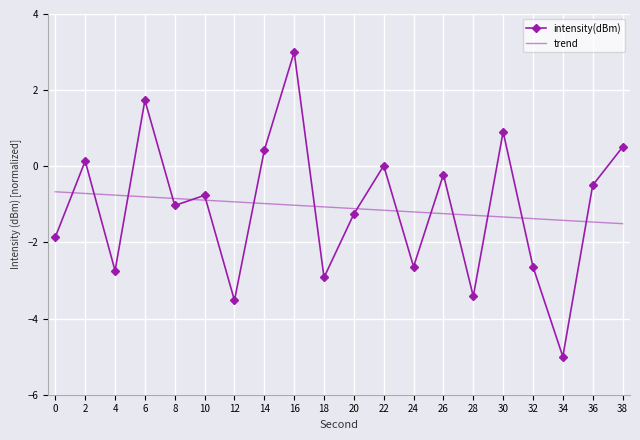

The value of intensity(dBm) at 28 is -3.4. True or false?

True